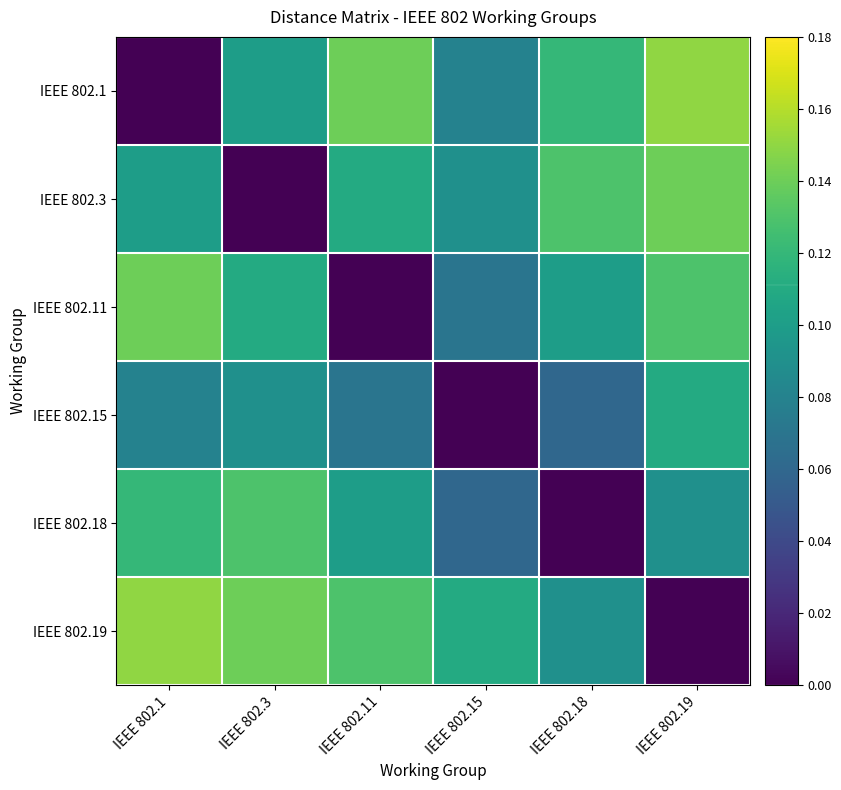

At how many categories does at least one series exceed 0?

6